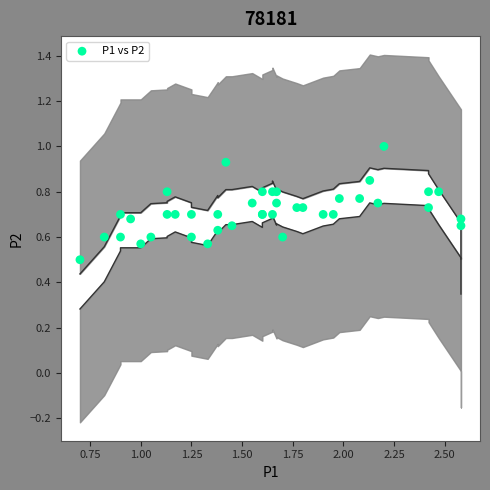

What Y value in the scatter plot is closest to 0?

0.5